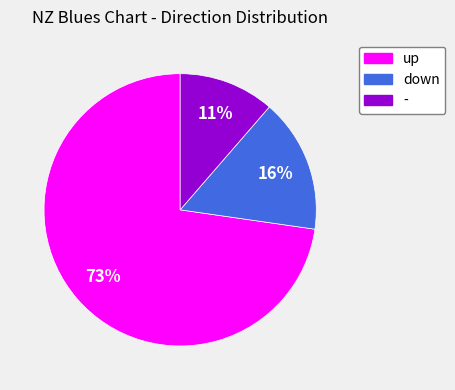

How many slices are in this pie chart?

3